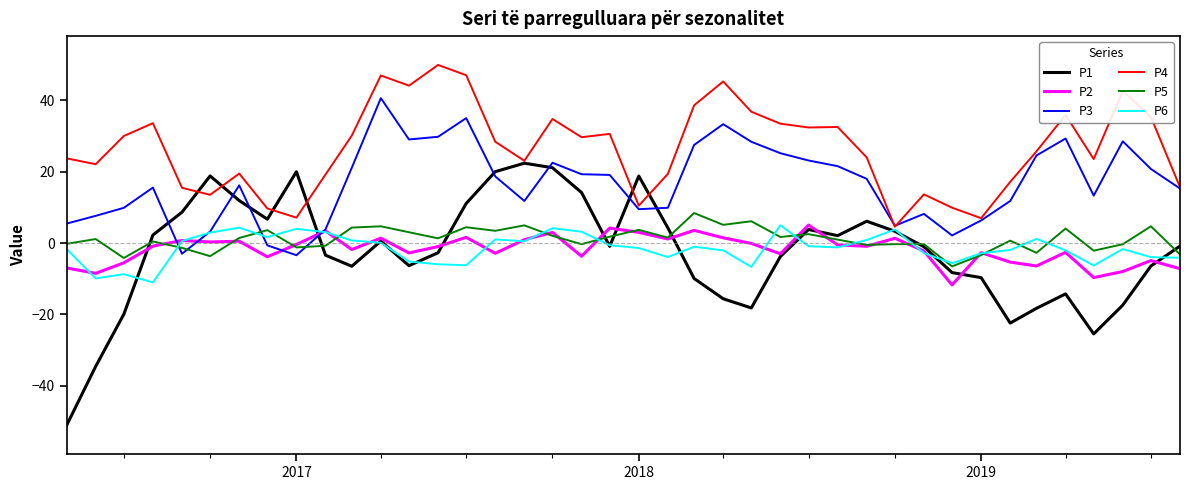

What is the average value of the P5 series?

1.1